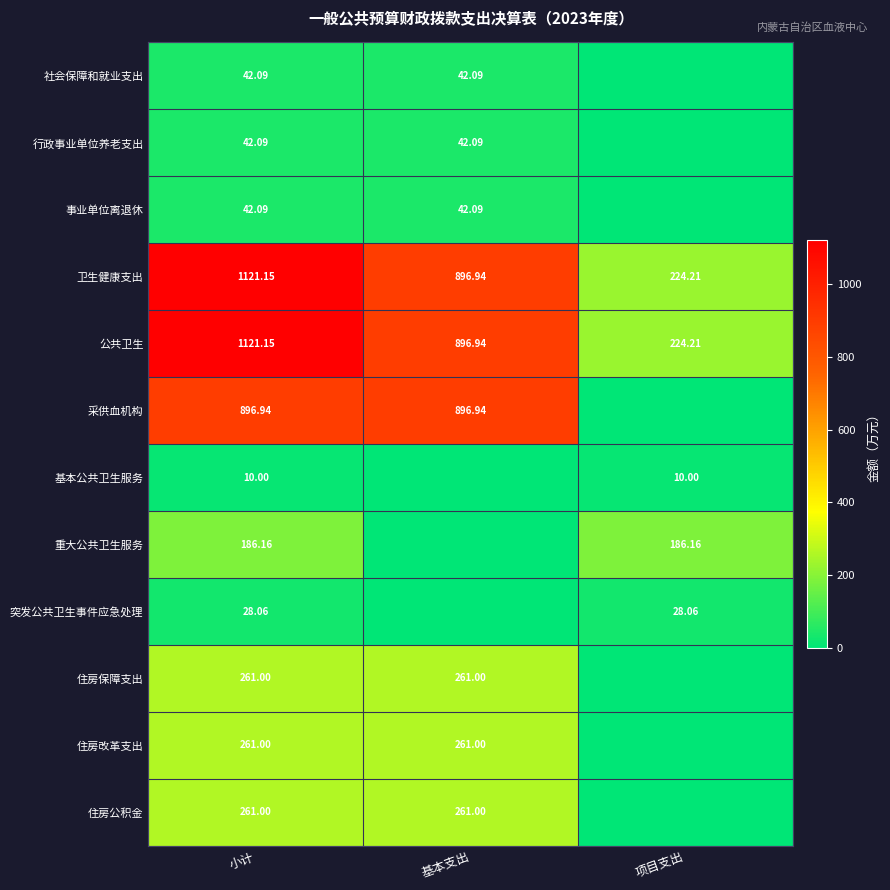

Is the value of 社会保障和就业支出 at 小计 greater than the value of 住房保障支出 at 小计?

No